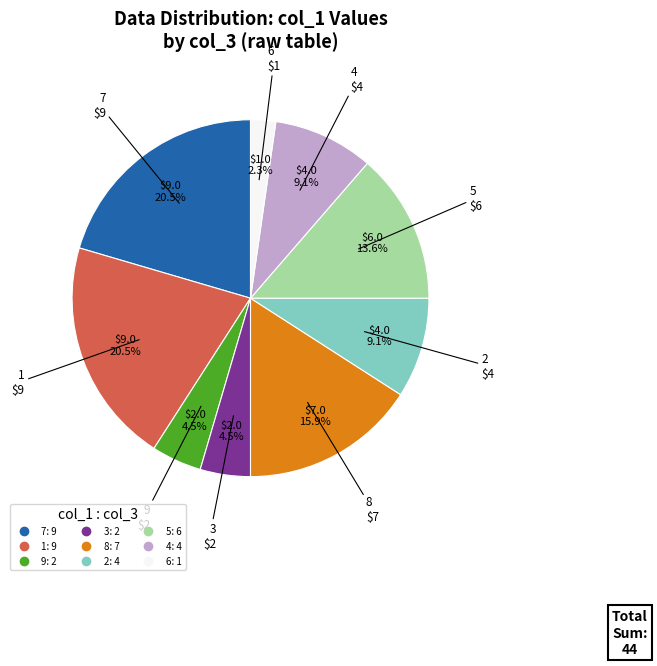

Is there a majority slice in this chart?

No